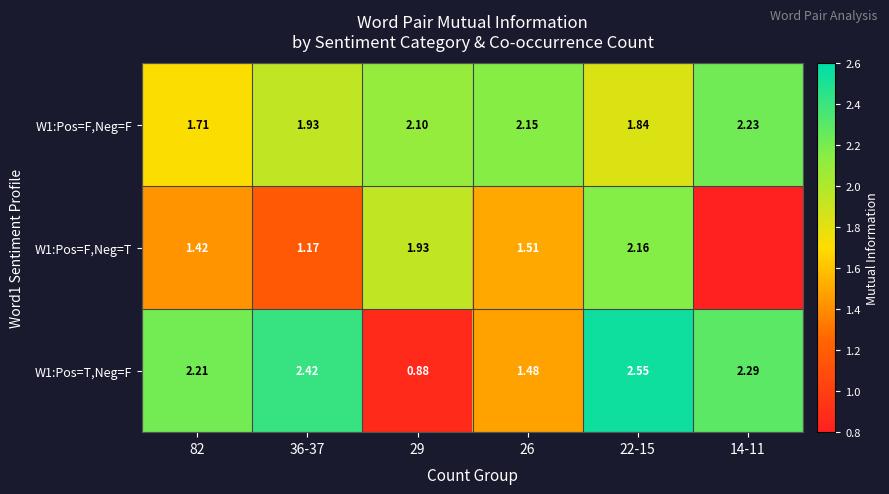

How many distinct data groups are displayed?

3